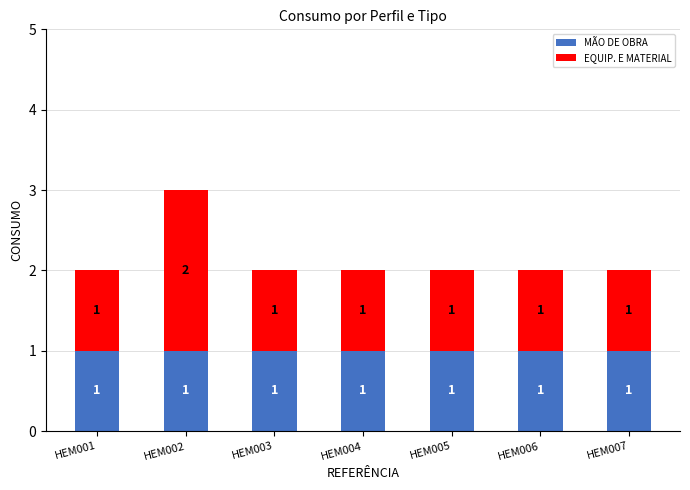

At which category is the sum across all series the highest?

HEM002